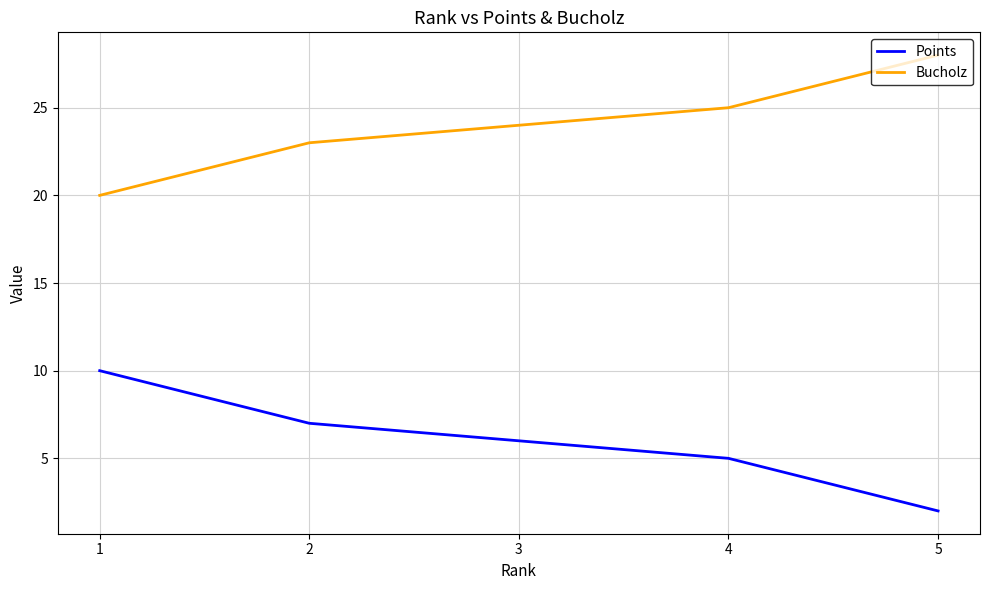

Reading right to left, transcribe all the data shown in this chart.

Points: 2	5	6	7	10
Bucholz: 28	25	24	23	20